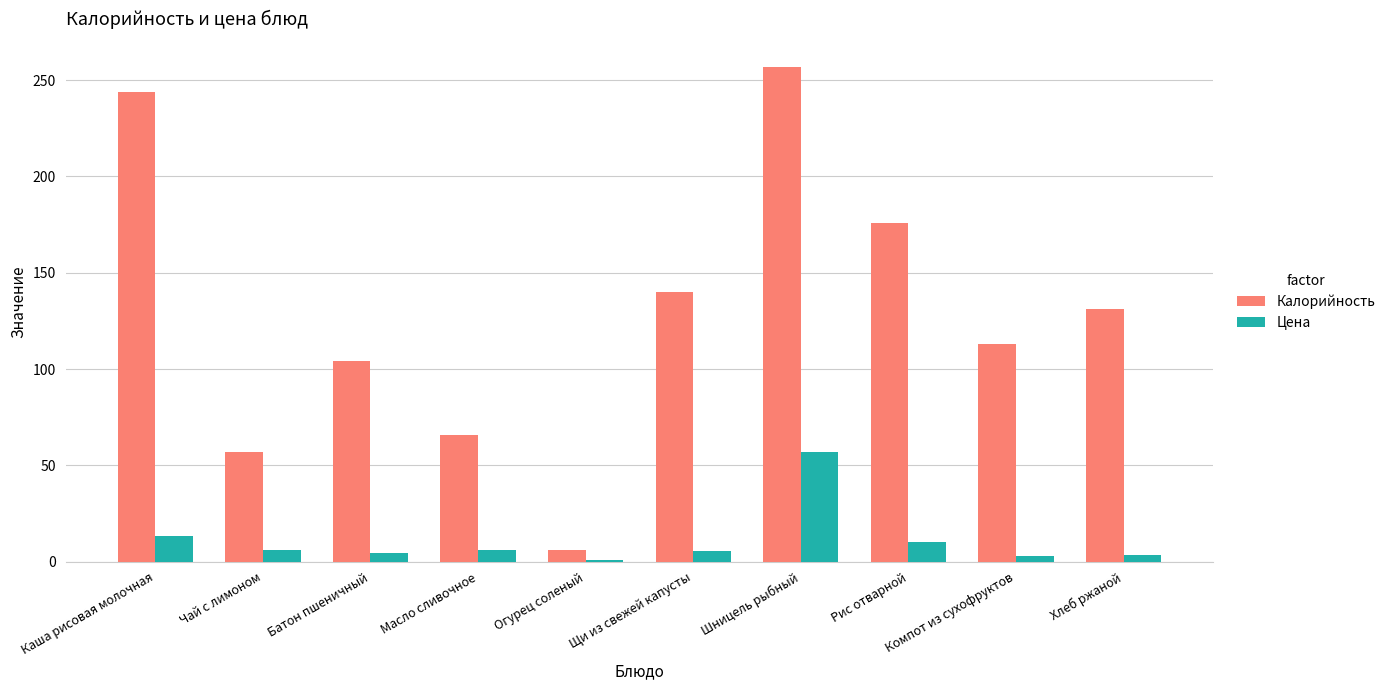

Which series has the largest range (max minus min)?

Калорийность